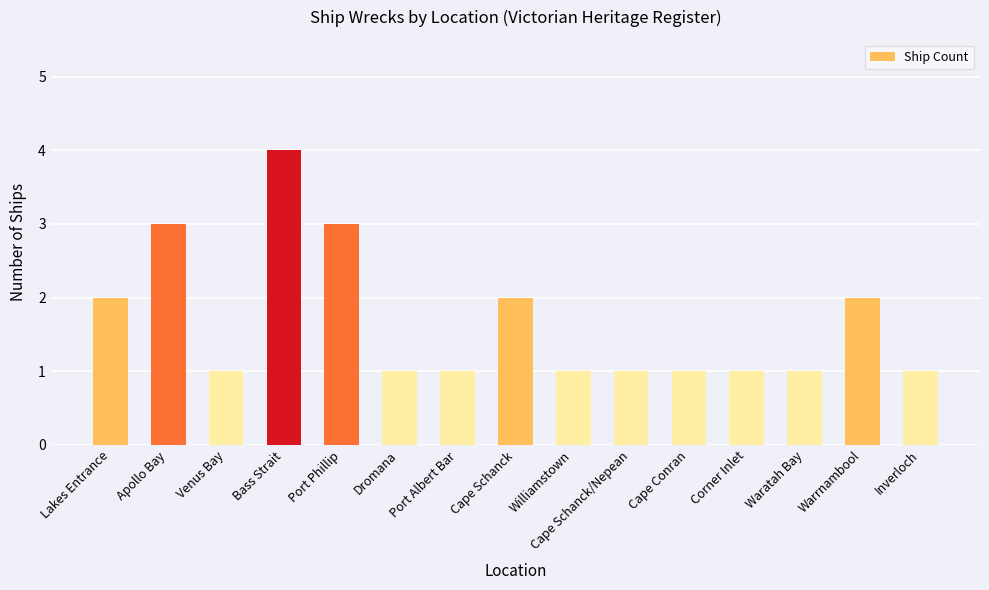

Which has a higher value, Bass Strait or Port Albert Bar?

Bass Strait